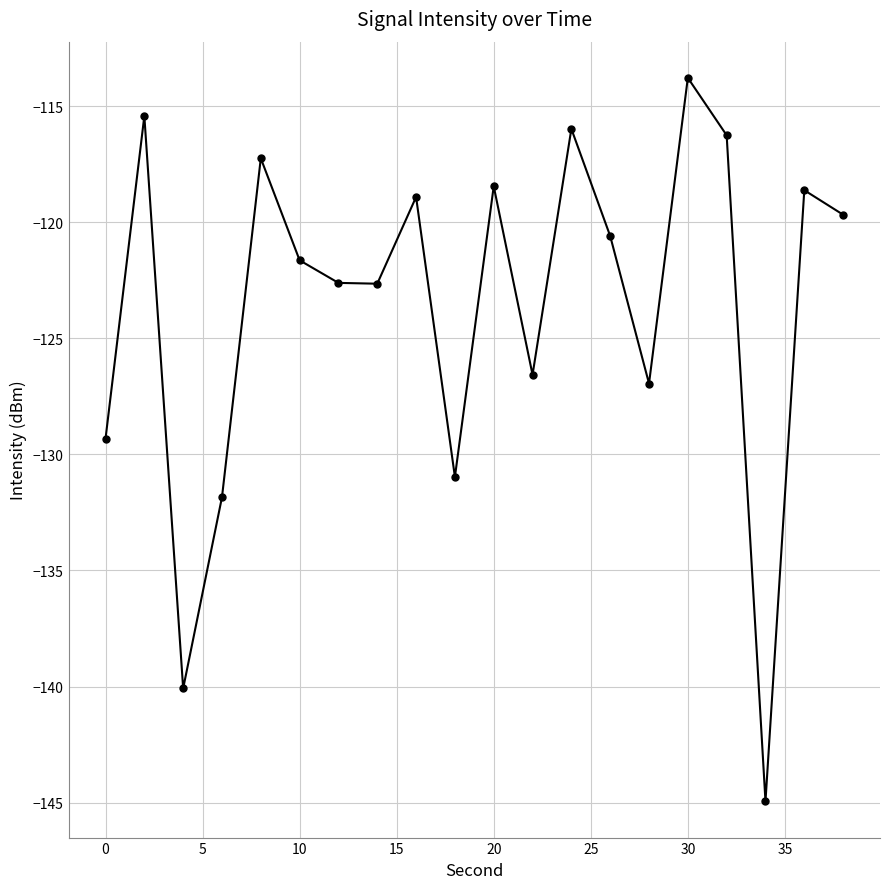

What is the value of the 8th point from the left?

-122.6